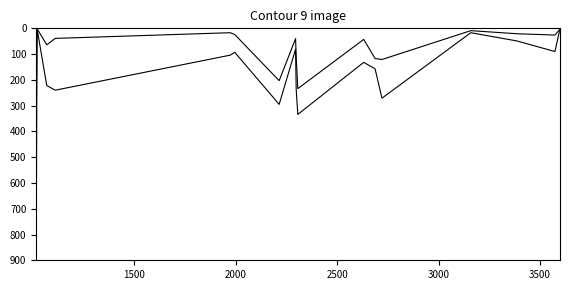

How many lines are shown in the chart?

2